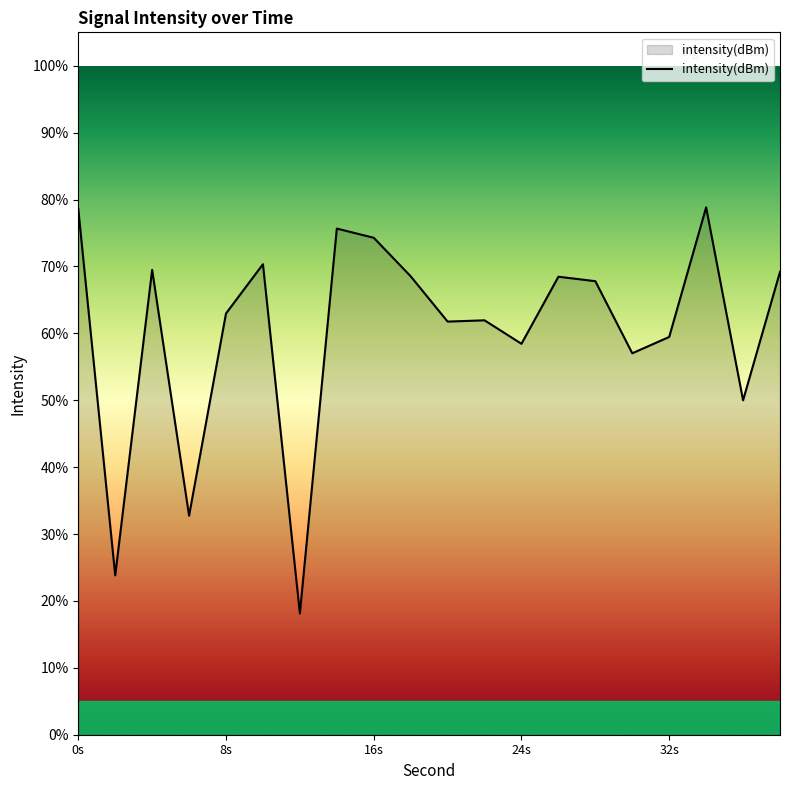

What is the greatest value displayed?

78.8